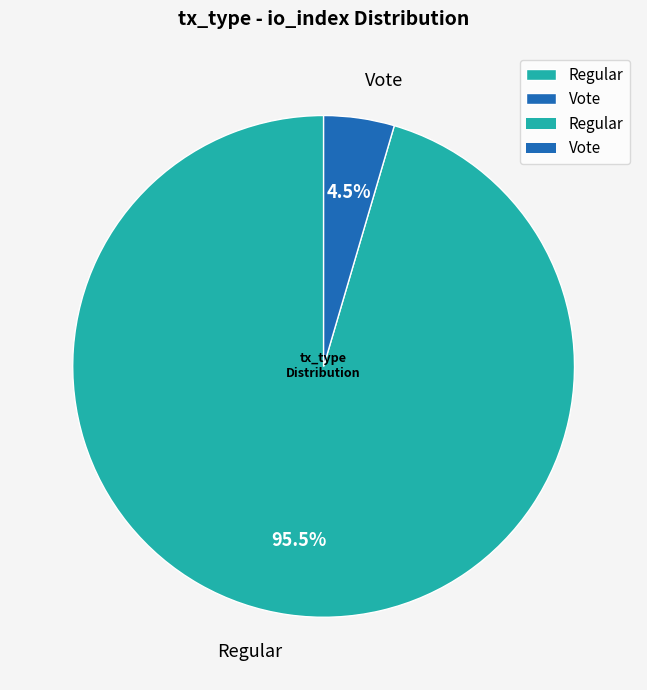

What percentage do Regular and Vote together represent?

100.0%